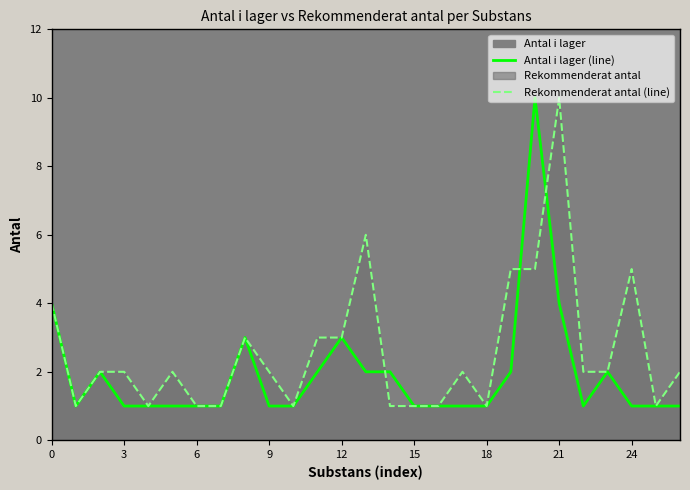

How many intersections are there between Rekommenderat antal (line) and Antal i lager (line)?

3